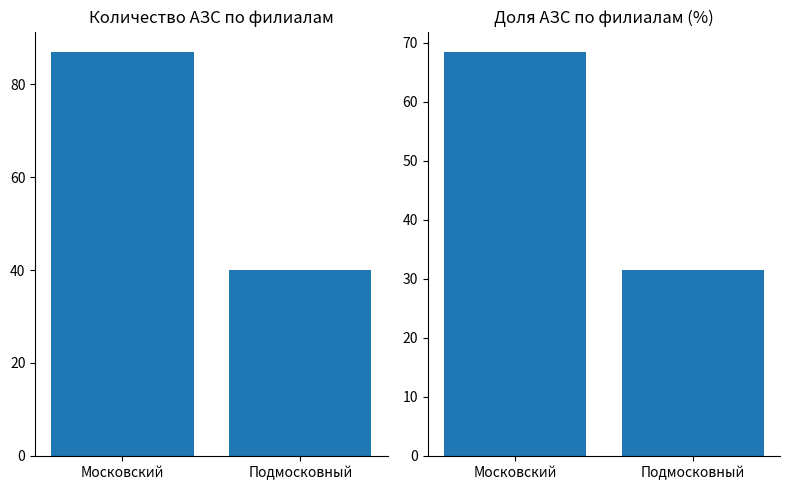

List the labels in order of Доля АЗС (%) value, largest first.

Московский, Подмосковный